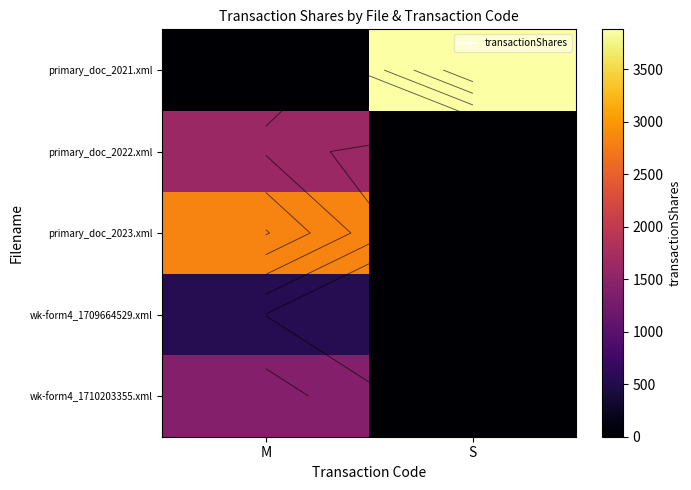

How many data points does each series have?

2